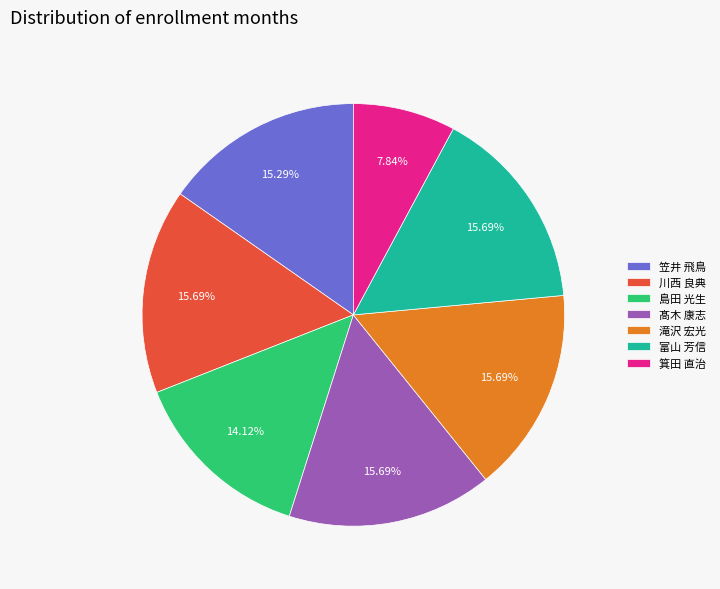

How many slices are in this pie chart?

7